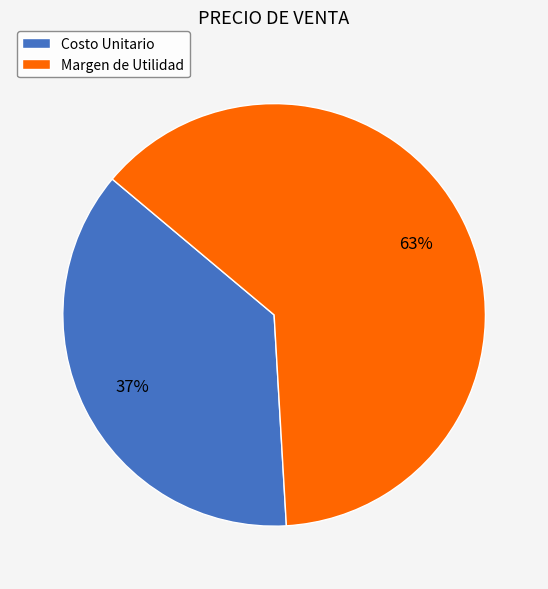

Rank the categories by value from lowest to highest.

Costo Unitario, Margen de Utilidad